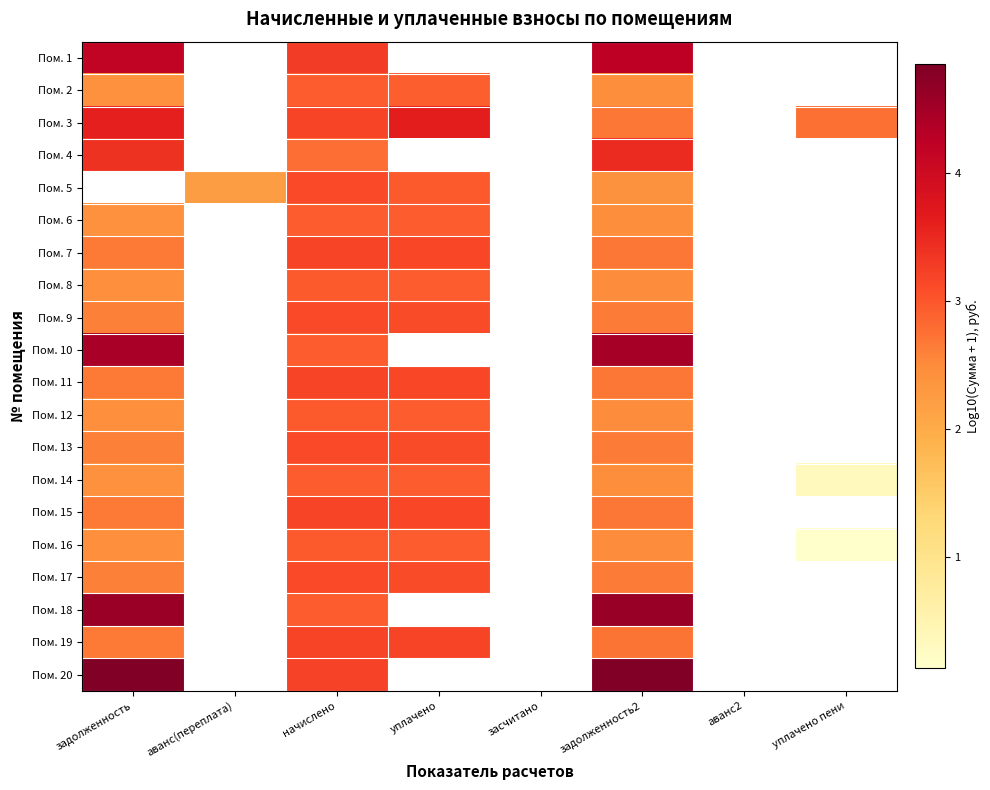

What is the smallest value displayed?

0.1